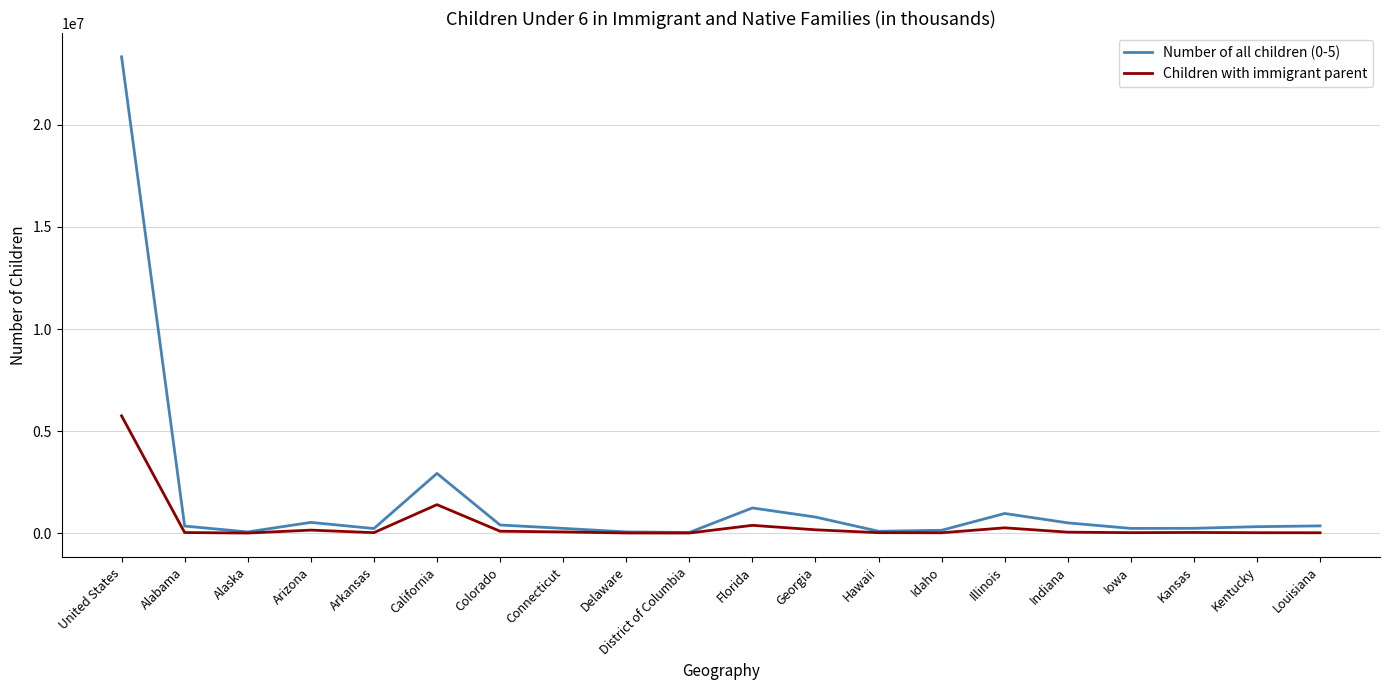

What is the sum of all Number of all children (0-5) values?

33045853